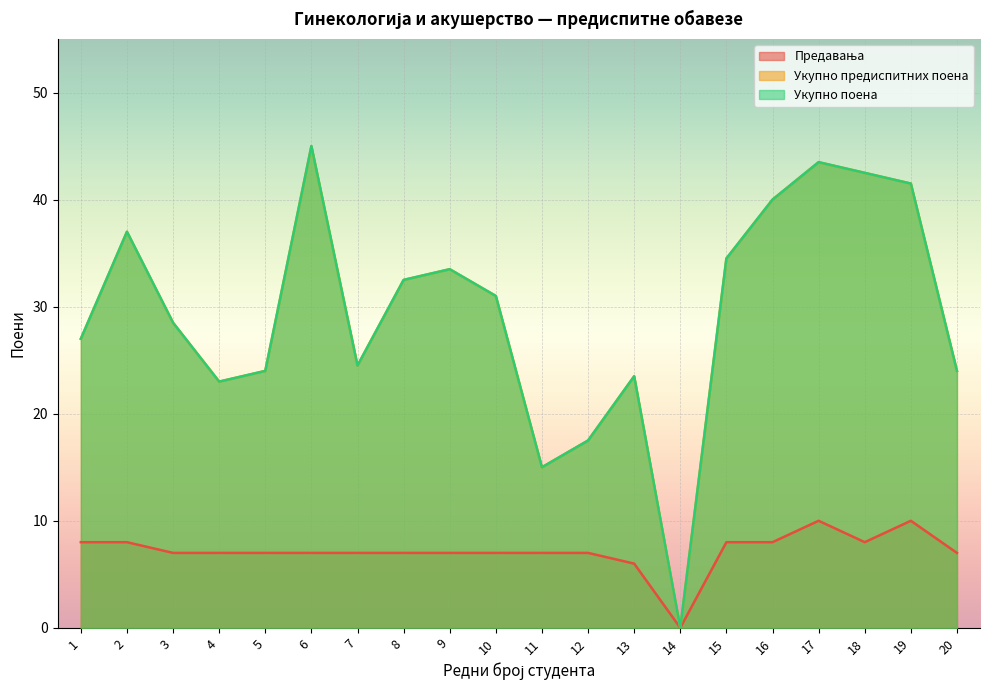

True or false: Укупно поена and Предавања cross at least once.

False